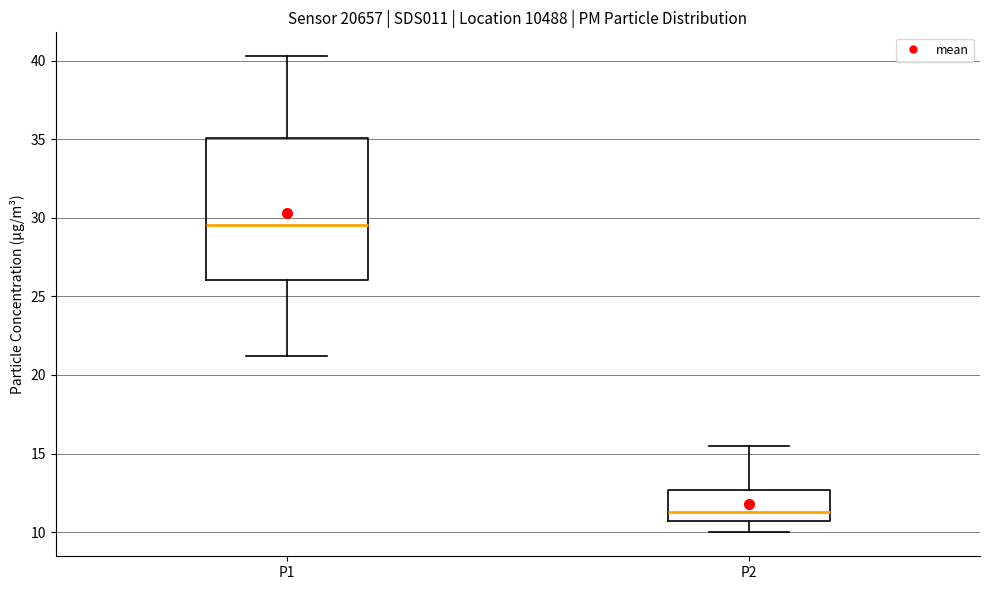

Reading left to right, read every box against the y-axis: the position of its median line, the range the box covers, and the ends of its whiskers. The values are not printed on the chart, so give them approximately, as read against the axis.

P1: median 29.5, box 26.0 to 35.0, whiskers 21.0 to 40.5
P2: median 11.5, box 10.5 to 12.5, whiskers 10.0 to 15.5